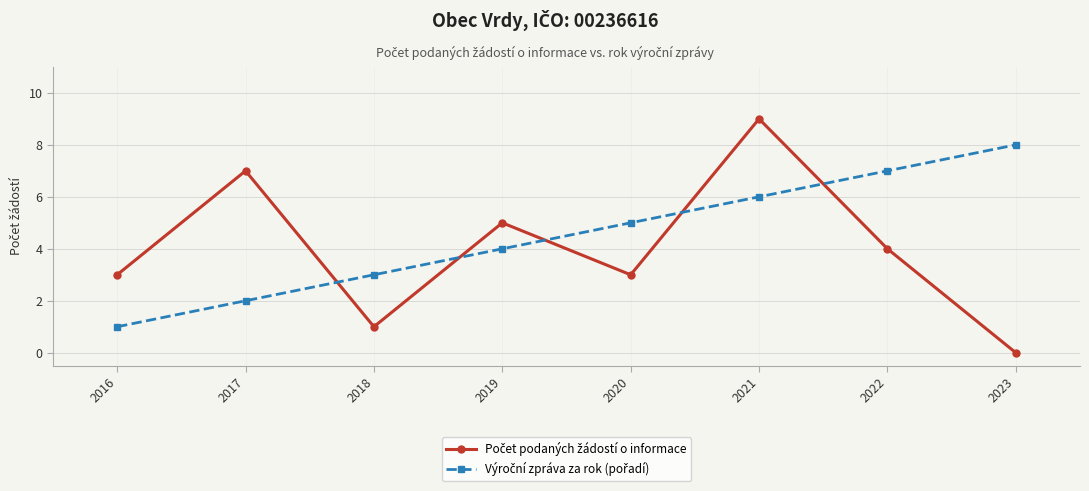

At how many categories does at least one series exceed 4?

6